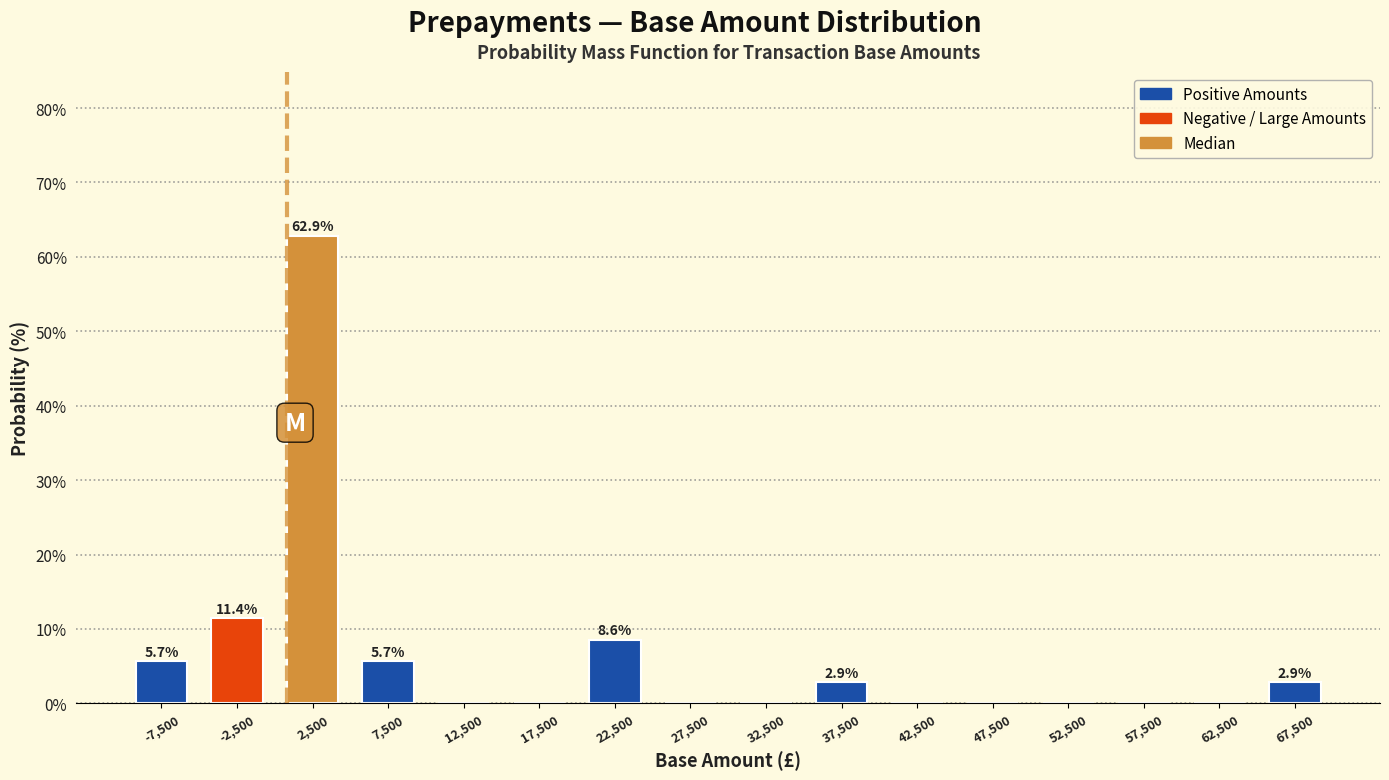

Over which range of the x-axis is the bar tallest?

0 to 5000